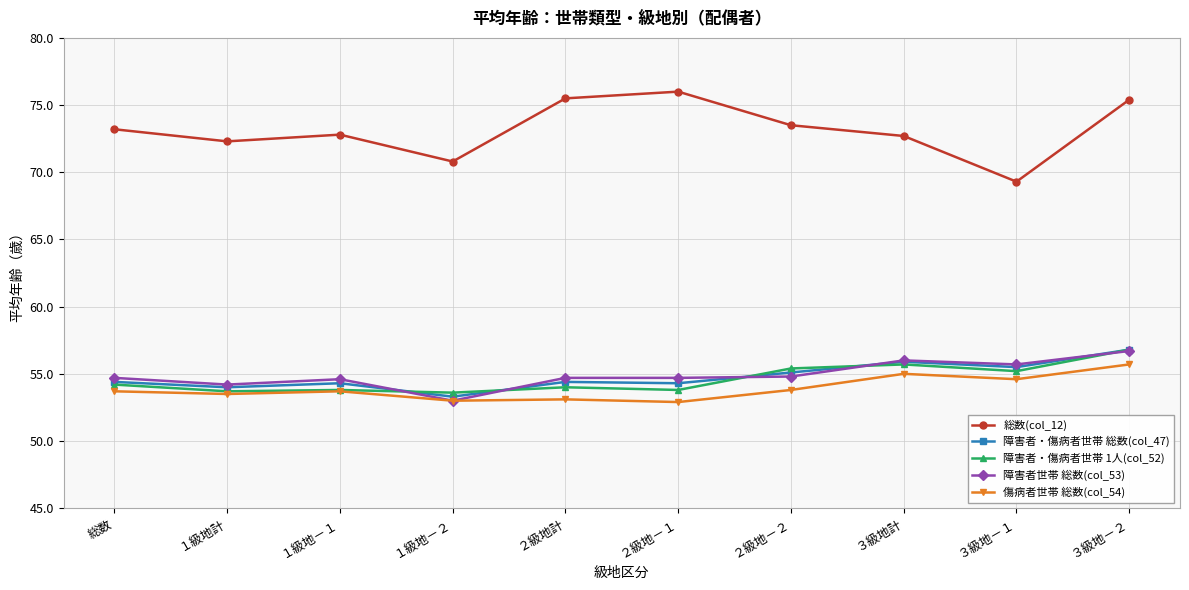

At which category is the sum across all series the highest?

３級地－２